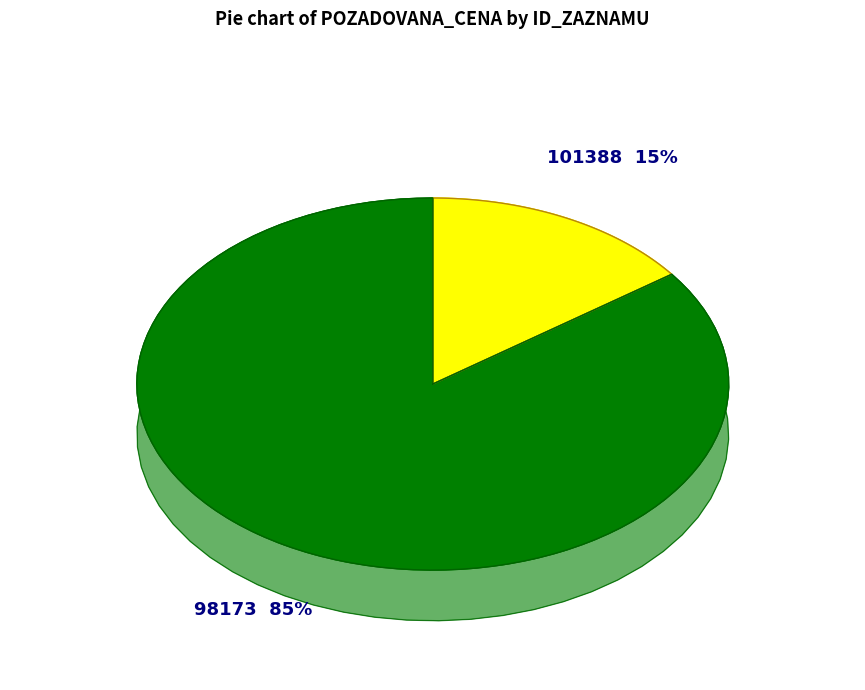

What is the total percentage of 98173 and 101388?

100.0%